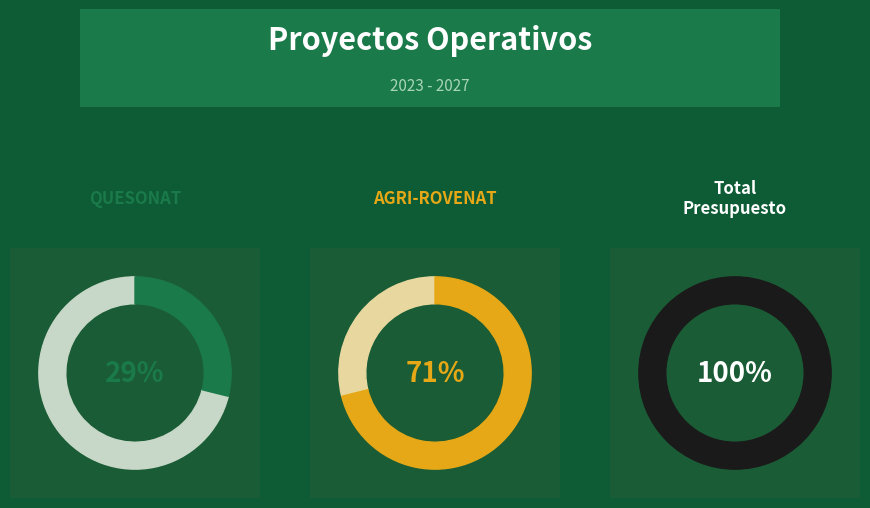

What portion of the pie excludes AGRI-ROVENAT?

28.9%